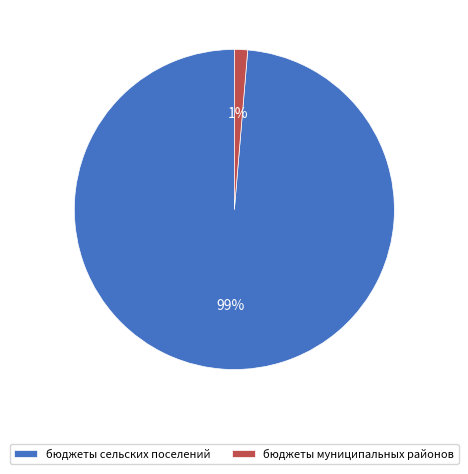

True or false: бюджеты сельских поселений accounts for 39% of the total.

False